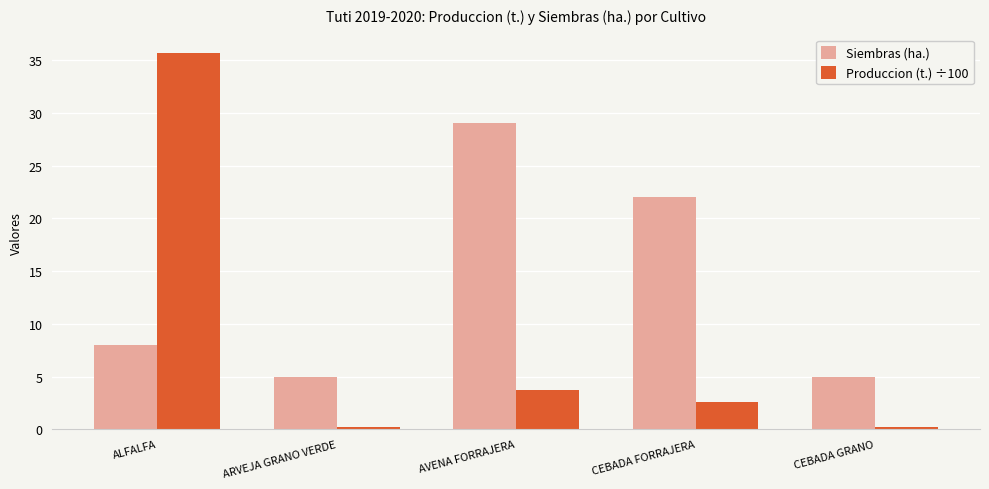

At which category is the sum across all series the highest?

ALFALFA